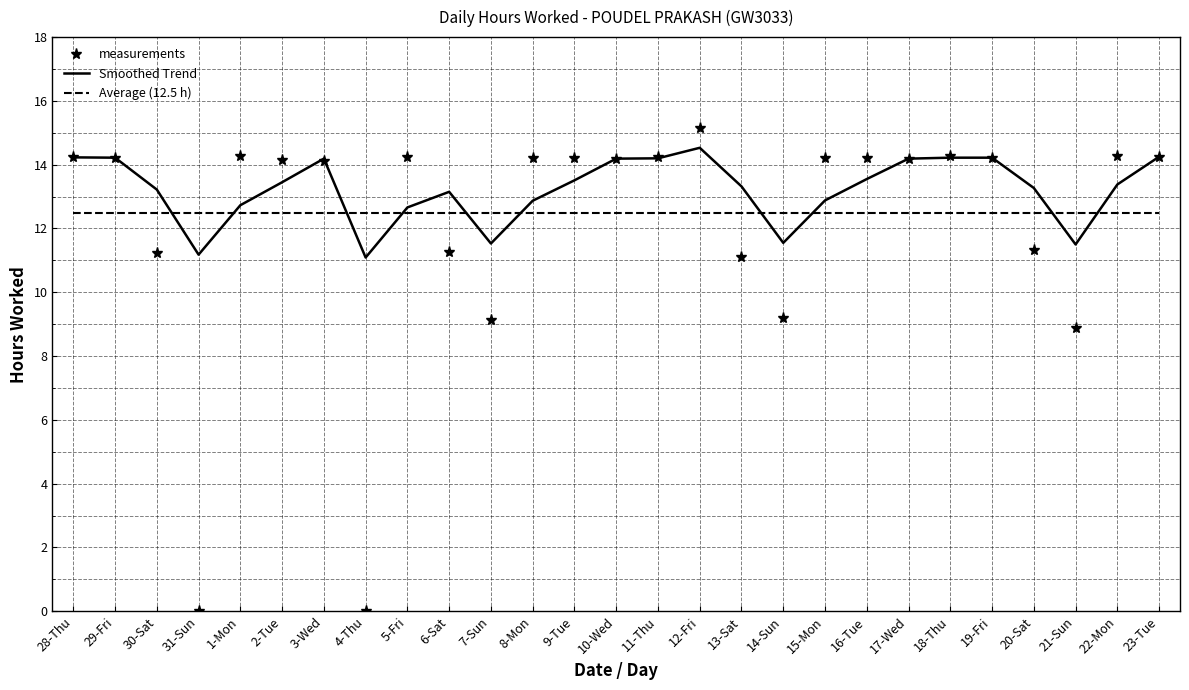

What is the minimum value for Smoothed Trend?

11.1